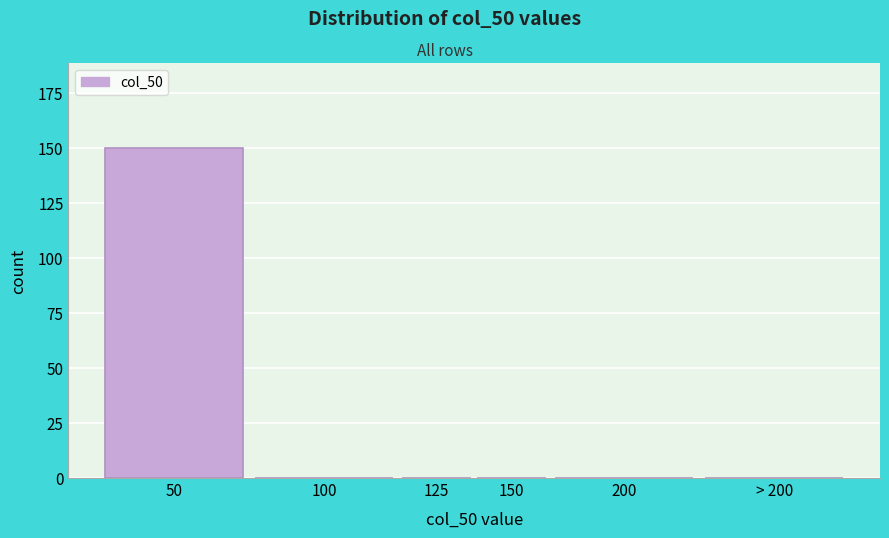

Reading left to right, extract all data points from this chart.

50=150	100=0	125=0	150=0	200=0	> 200=0